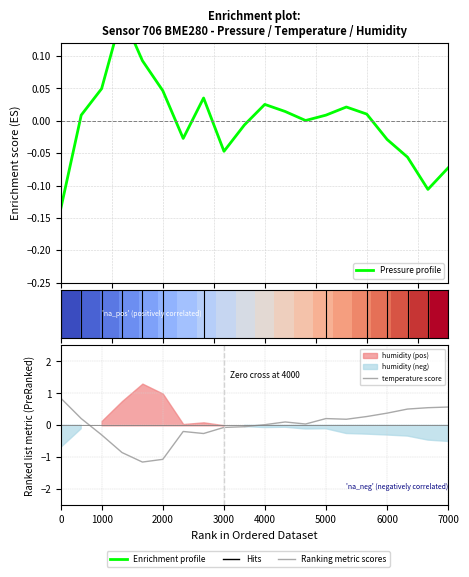

How many series are shown in this chart?

3